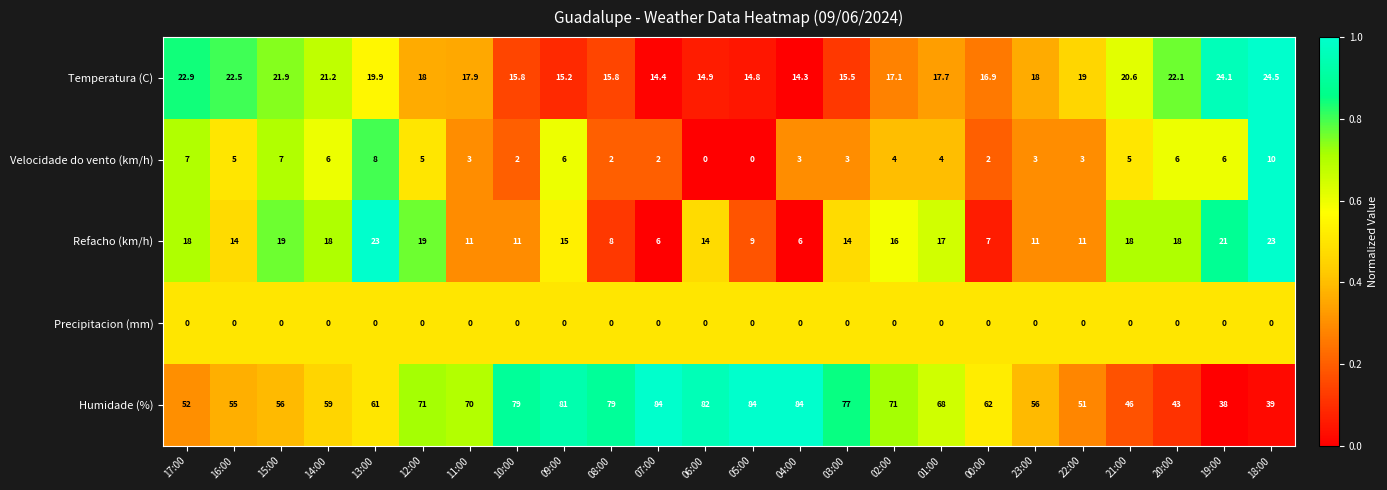

What is the sum of all Temperatura (C) values?

445.0